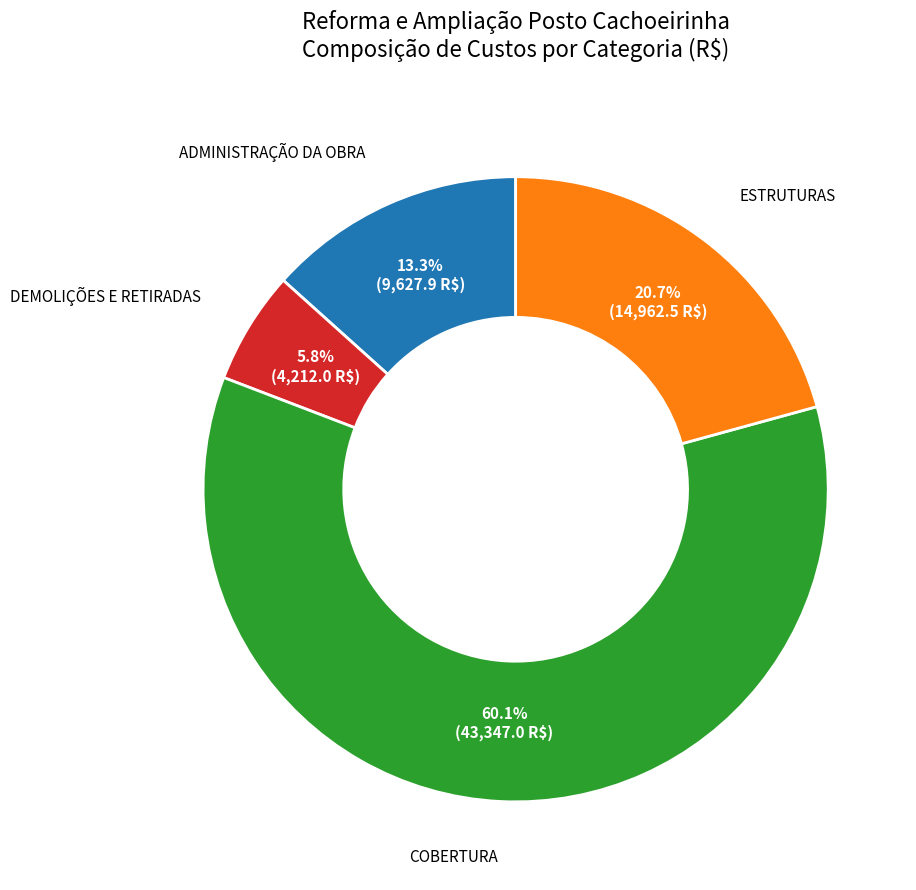

Does any single category account for the majority?

Yes